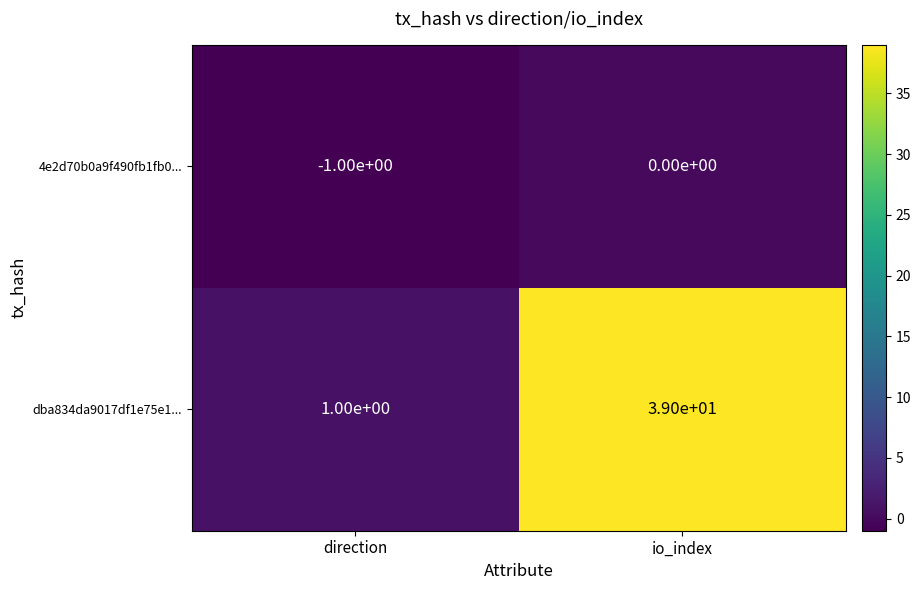

What is the maximum value shown in the chart?

39